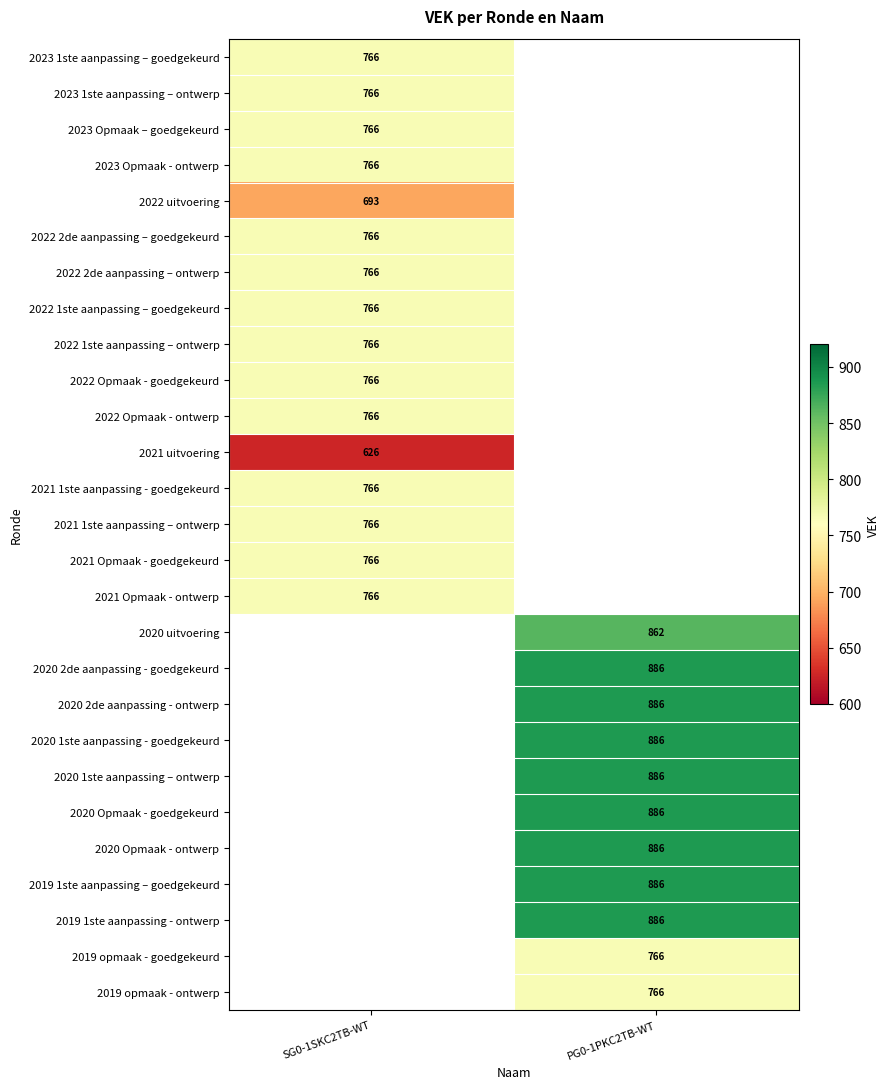

True or false: 2023 1ste aanpassing – ontwerp has a value of 528.6 at SG0-1SKC2TB-WT.

False